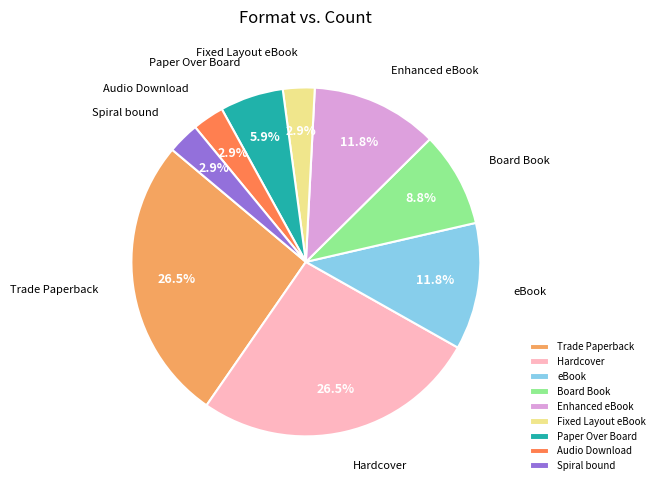

Combined, do eBook and Enhanced eBook account for over 50%?

No